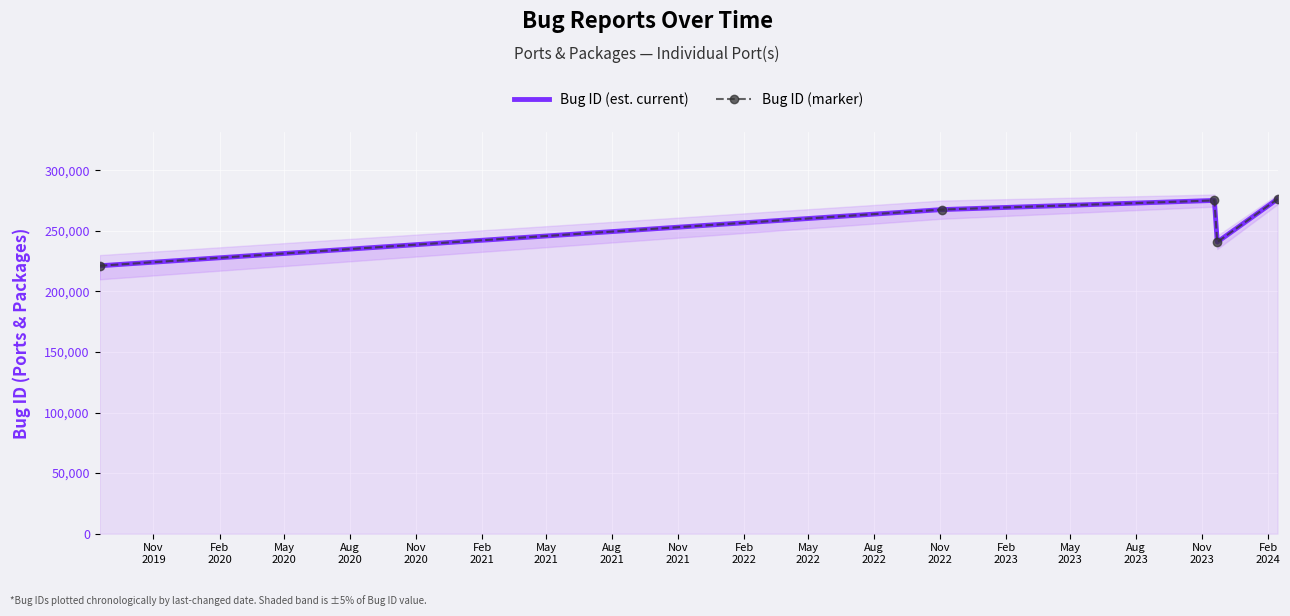

Rank the series by their maximum value, from highest to lowest.

Bug ID (est. current), Bug ID (marker)